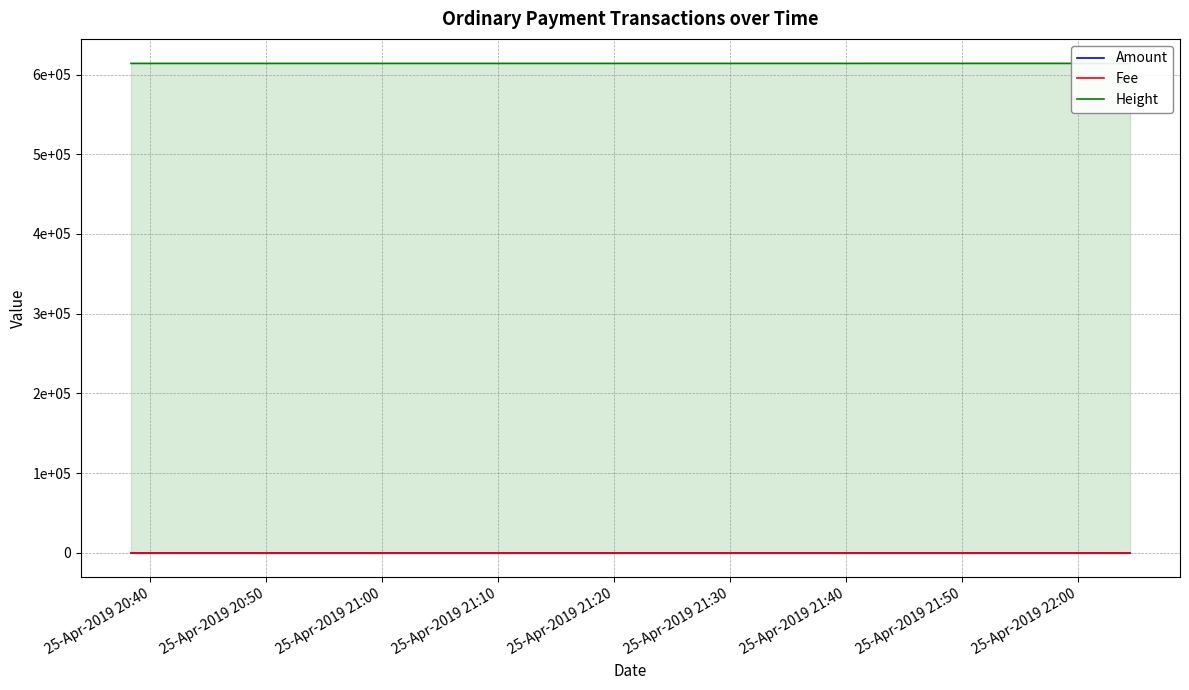

How many series are shown in this chart?

3